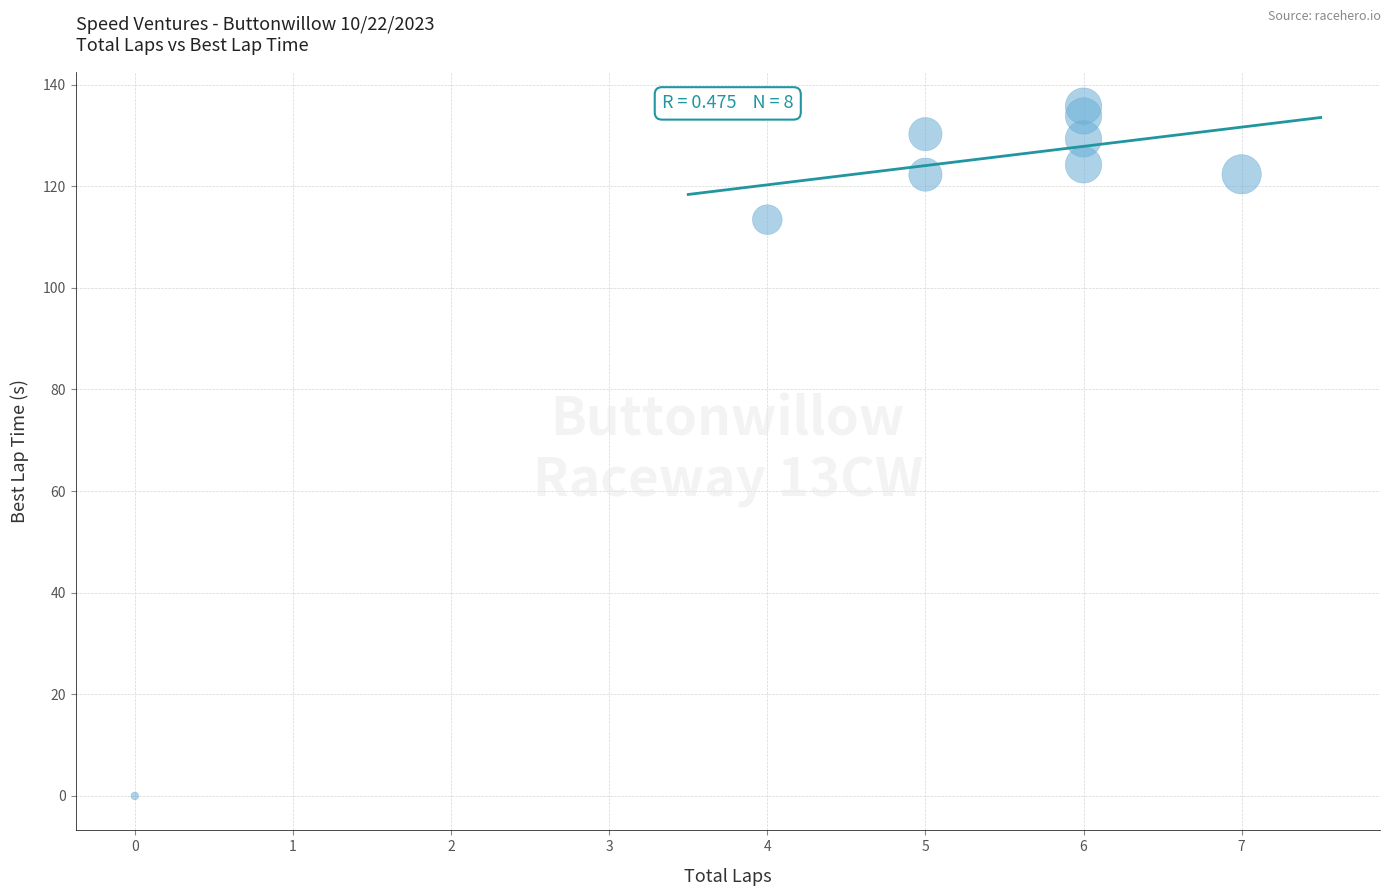

What is the average X value?

5.0